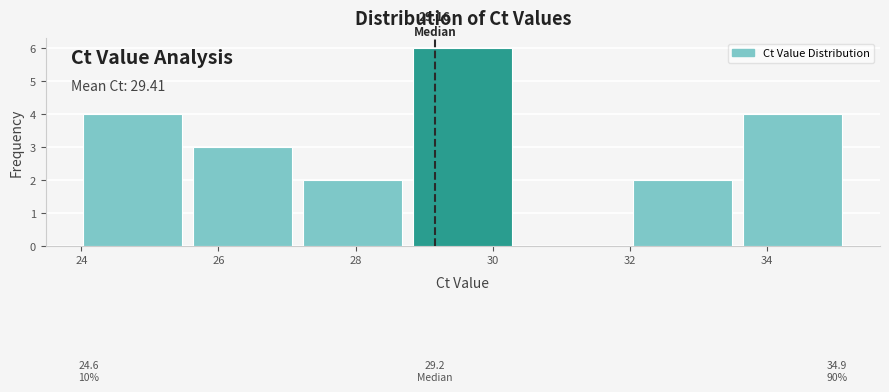

Over which range of the x-axis is the bar tallest?

28.8 to 30.4